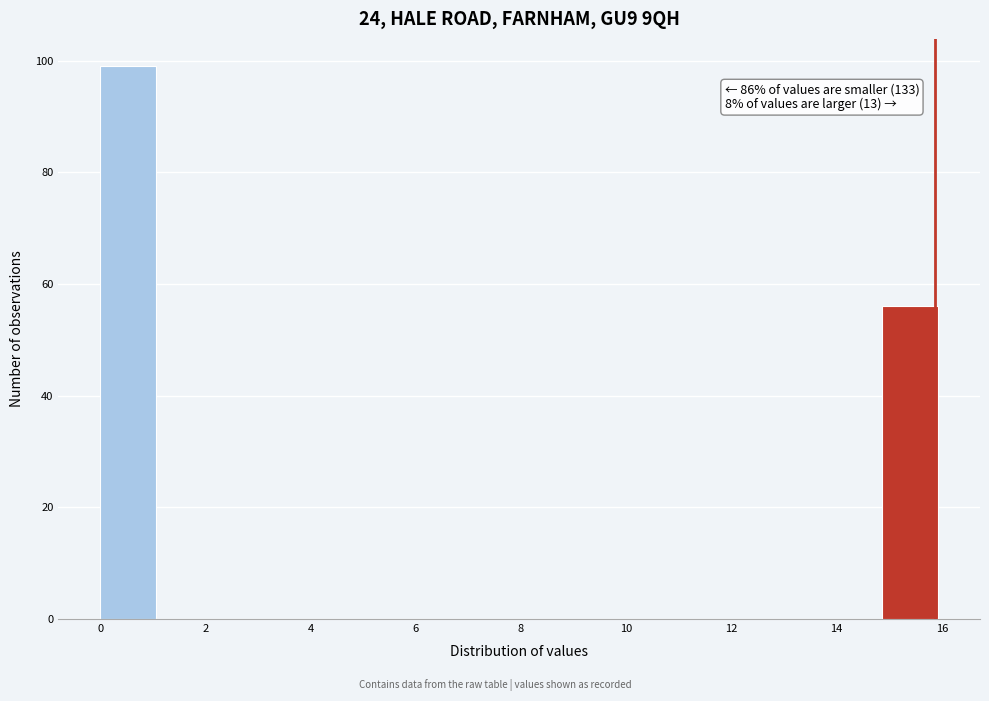

Over which range of the x-axis is the bar tallest?

0.0 to 1.0